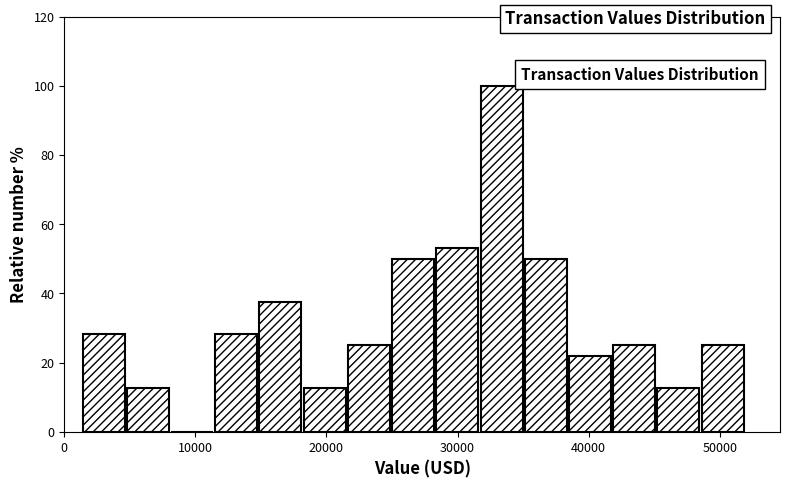

Read against the x-axis, roughly where is the centre of the tallest bar?

33000